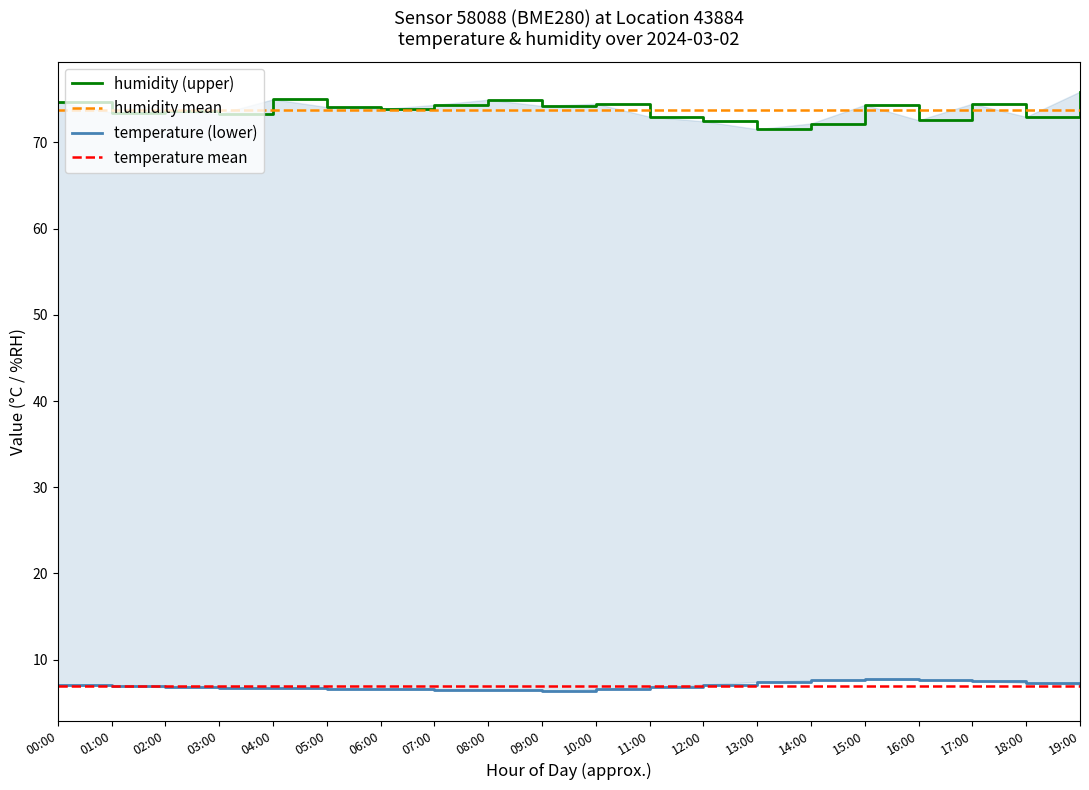

Which series ends up on top after the final intersection of humidity (upper) and humidity mean?

humidity (upper)